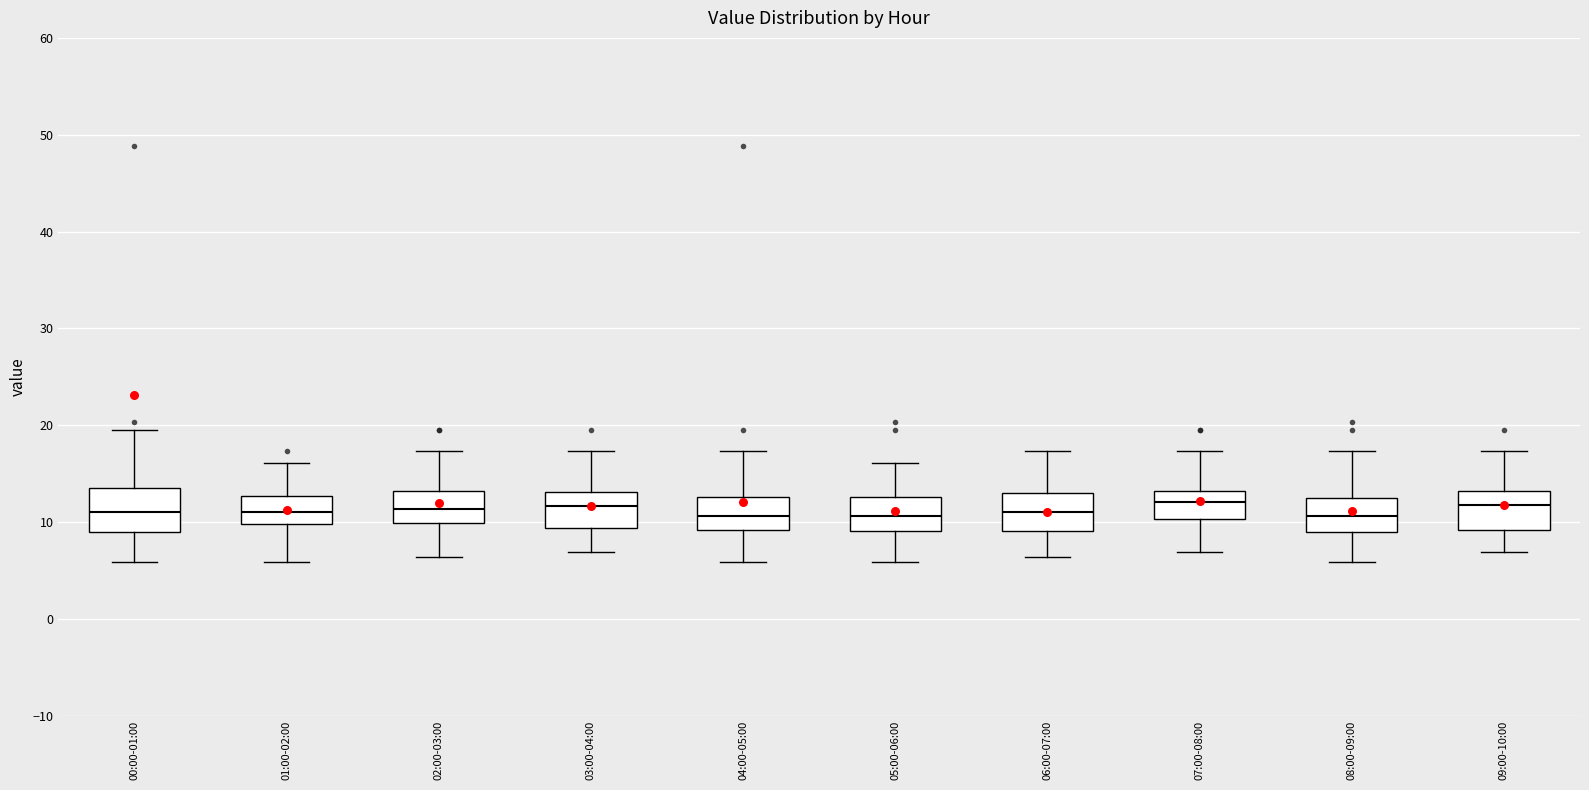

Where is the lower edge of the box for 03:00-04:00 on the y-axis? The values are not printed on the chart, so give them approximately, as read against the axis.

9